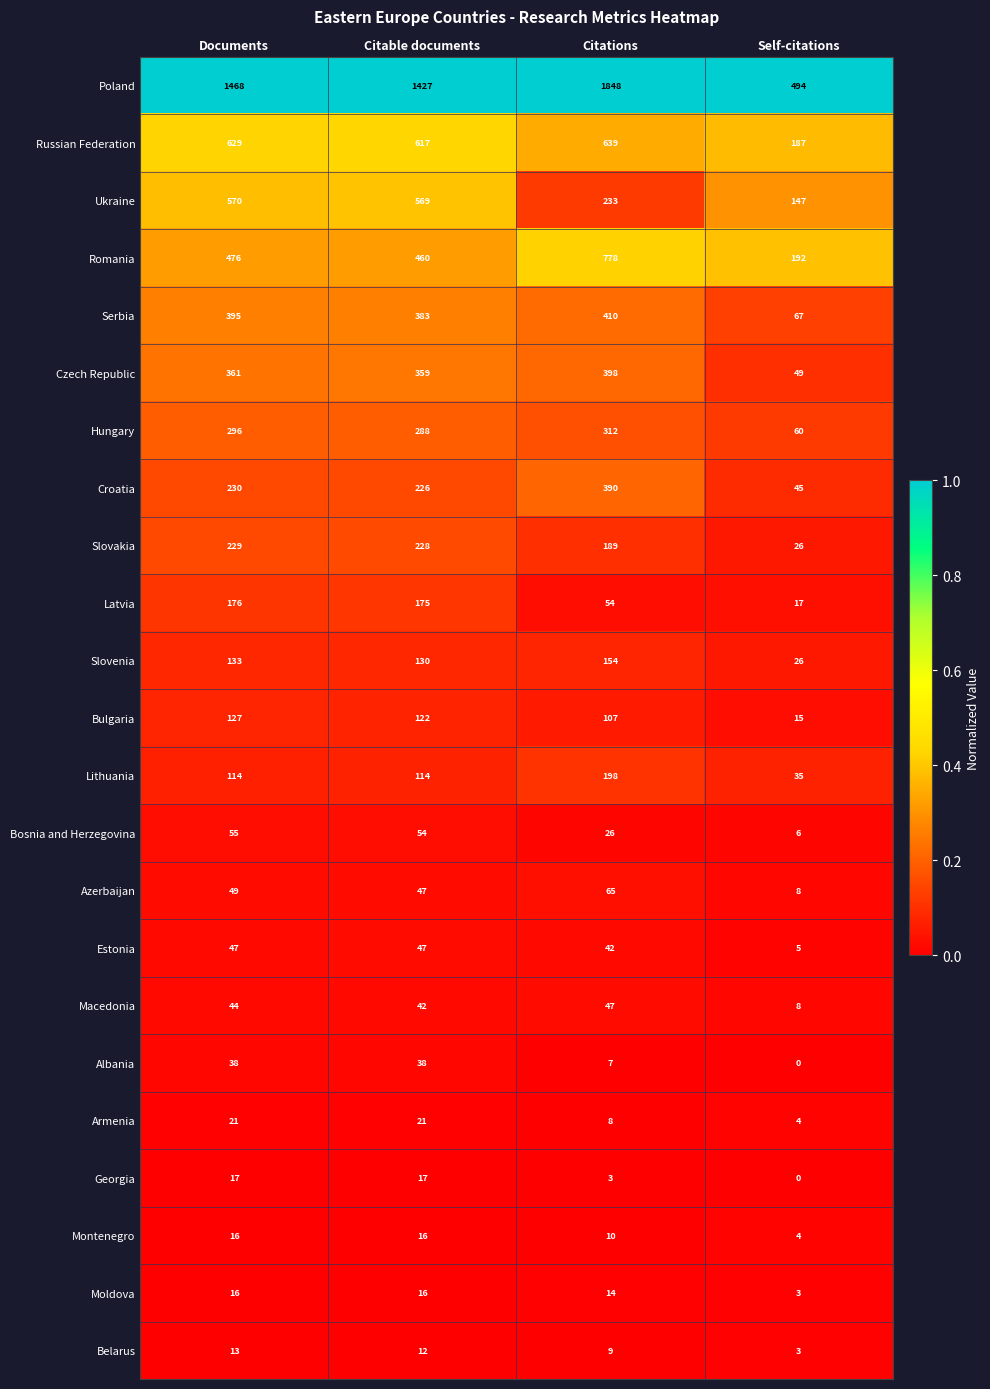

What is the difference between the Romania values at Citable documents and Citations?

318